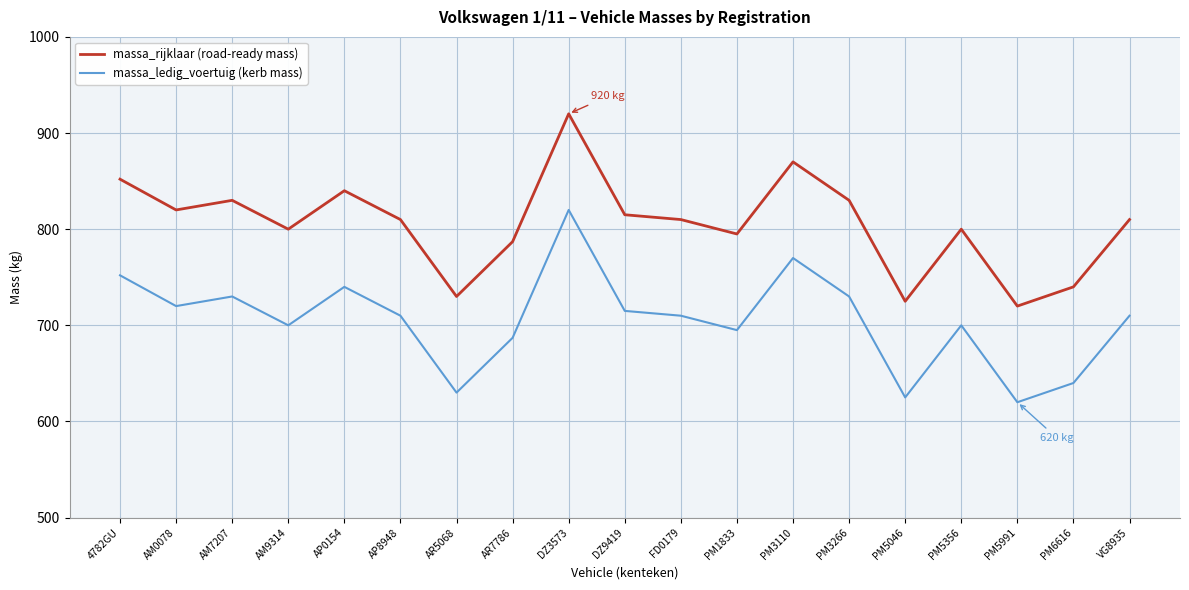

What position from the right is AR5068?

13